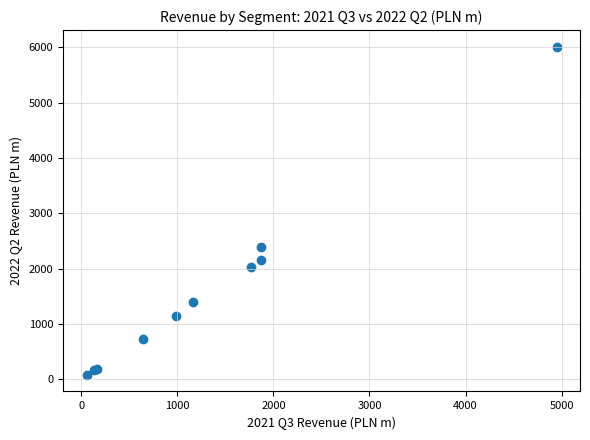

What Y value in the scatter plot is closest to 3044?

2380.6